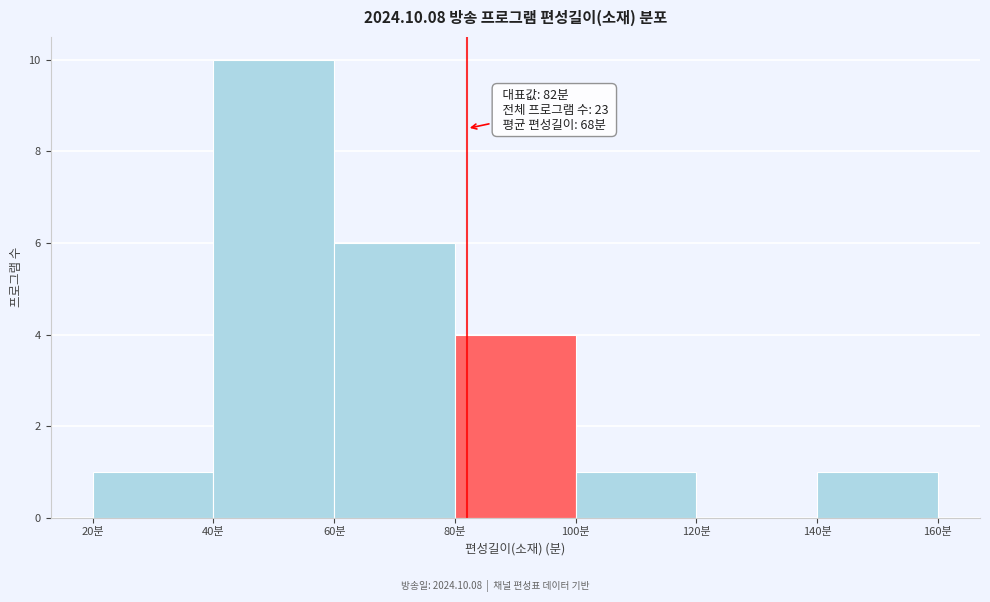

Which range on the x-axis has the tallest bar?

40 to 60